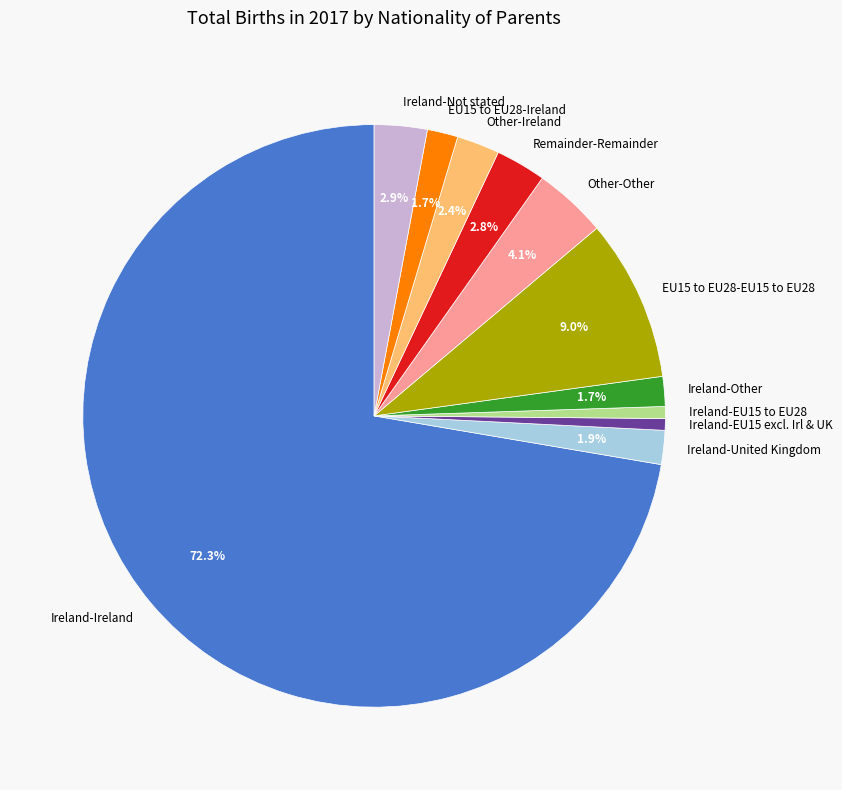

Which slice is the largest?

Ireland-Ireland